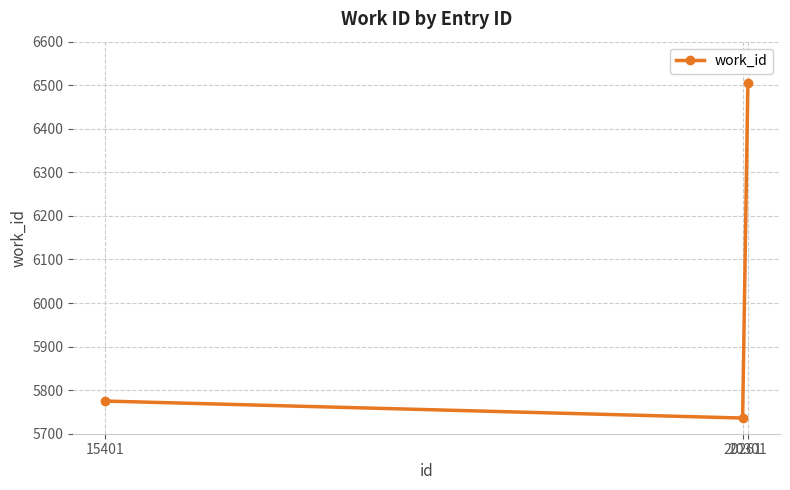

What is the sum of the values at 15401 and 20301?

12281